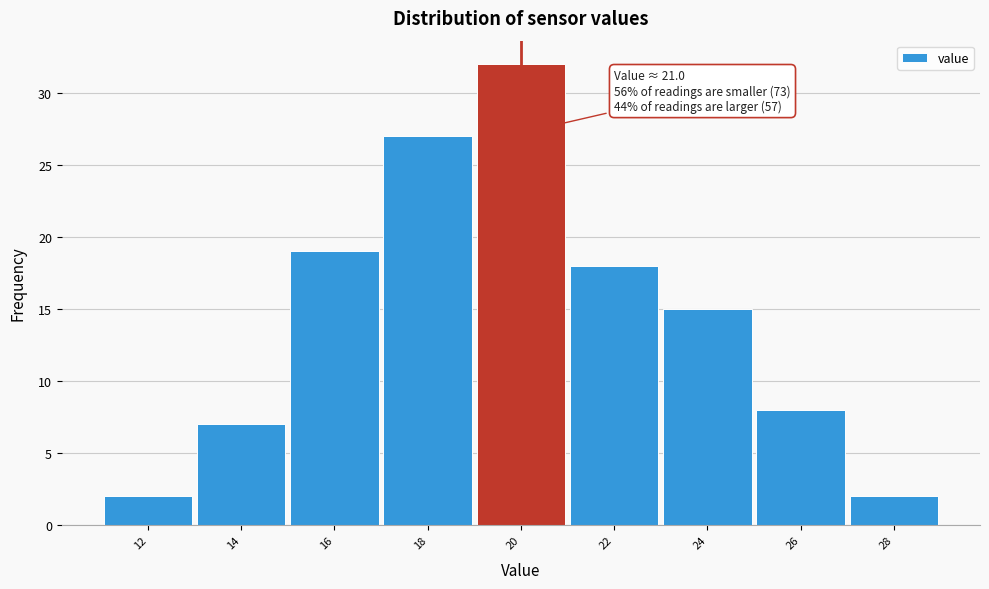

Reading left to right, what are all the values shown in this chart?

12=2	14=7	16=19	18=27	20=32	22=18	24=15	26=8	28=2